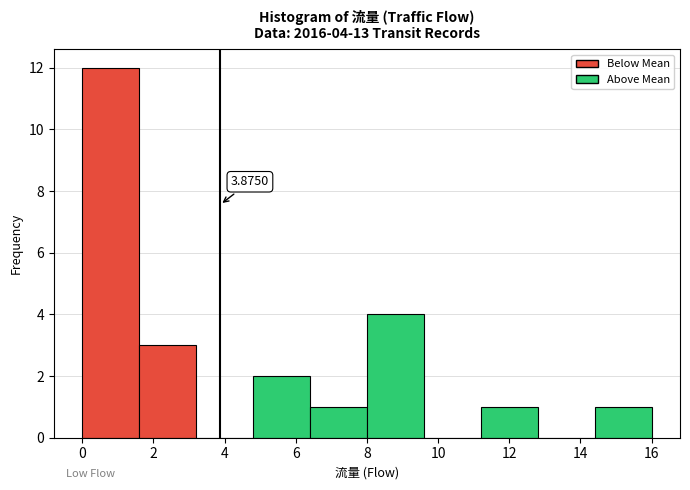

Which range on the x-axis has the tallest bar?

0.0 to 1.6